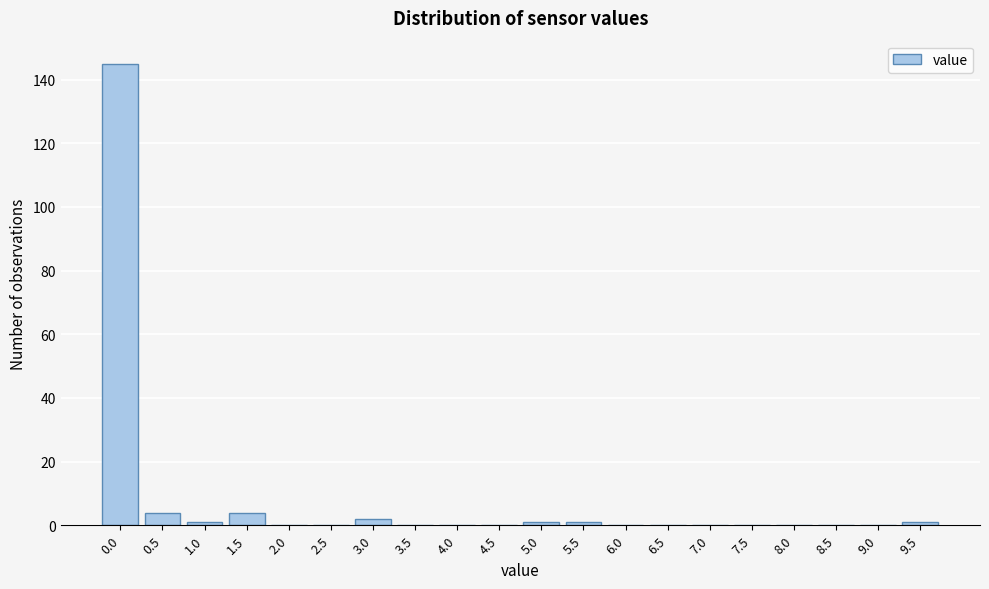

Reading left to right, list all the values displayed in this chart.

0.0=145	0.5=4	1.0=1	1.5=4	2.0=0	2.5=0	3.0=2	3.5=0	4.0=0	4.5=0	5.0=1	5.5=1	6.0=0	6.5=0	7.0=0	7.5=0	8.0=0	8.5=0	9.0=0	9.5=1